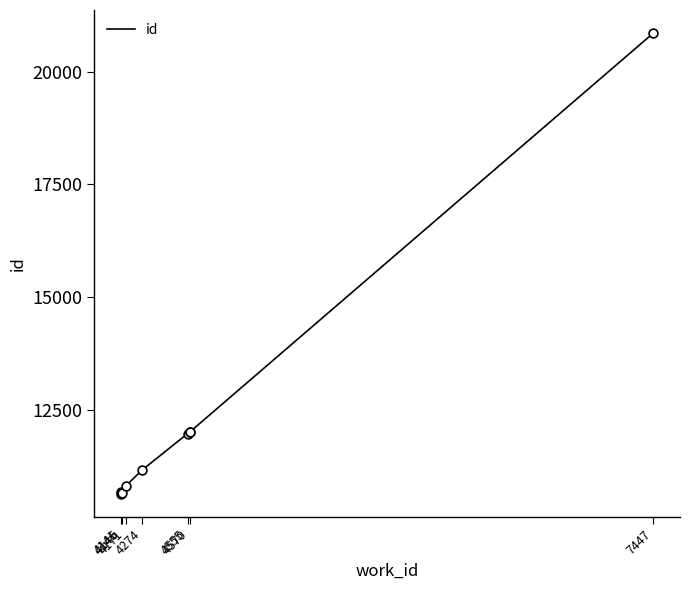

What is the ratio of the value at 4555 to the value at 7447?

0.6